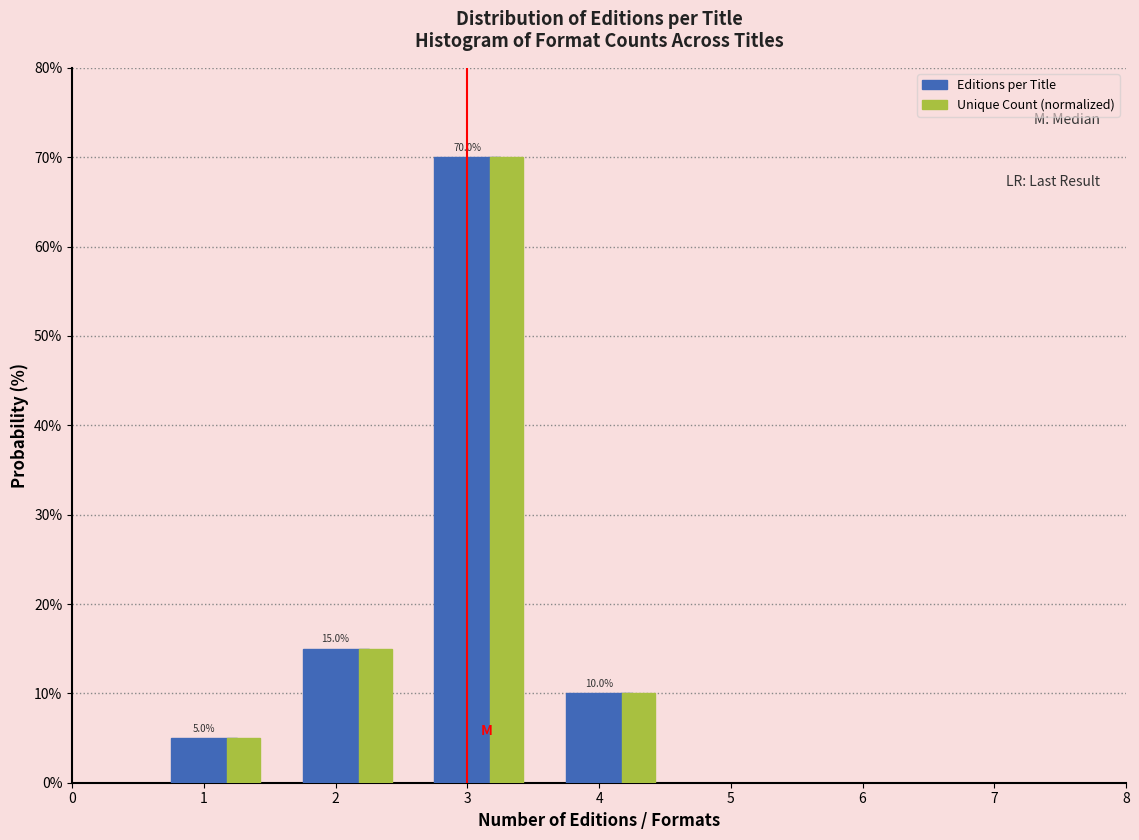

Rank the categories by Unique Count (normalized) value from highest to lowest.

3, 2, 4, 1